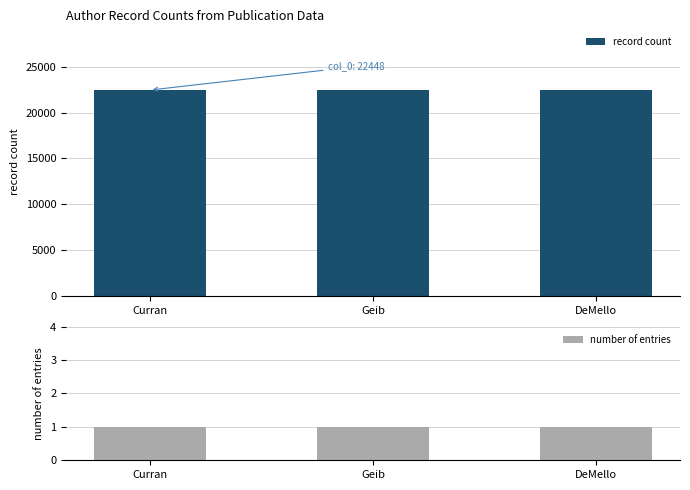

Reading left to right, extract all data points from this chart.

record count: Curran=22448	Geib=22448	DeMello=22448
number of entries: Curran=1	Geib=1	DeMello=1